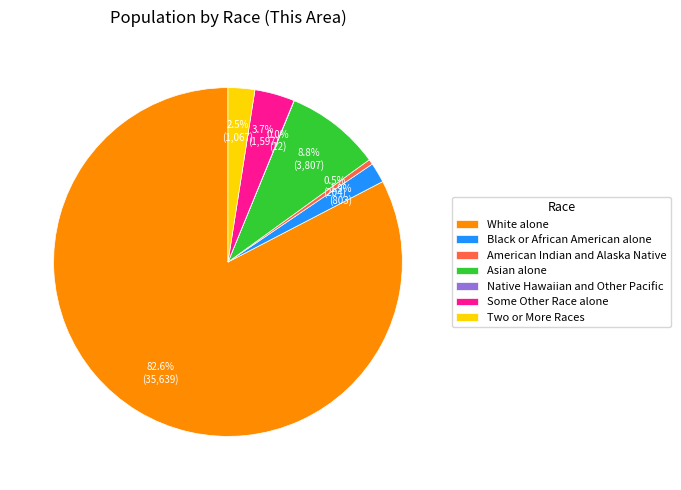

Does White alone represent more than half of the total?

Yes